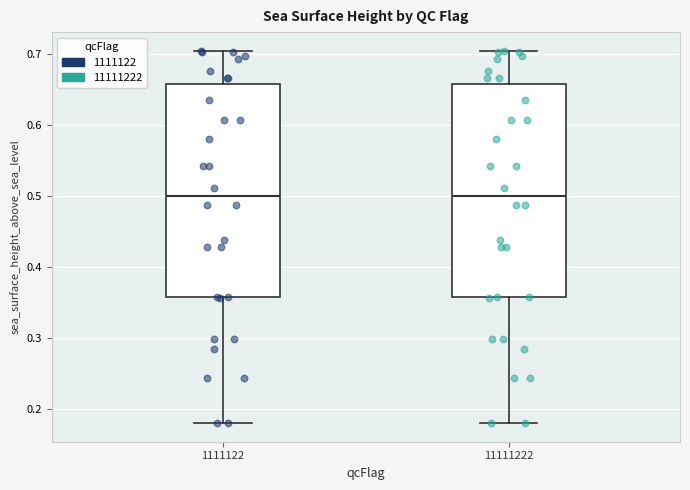

Where does the lower whisker of the box at x = 11111222 end on the y-axis? The values are not printed on the chart, so give them approximately, as read against the axis.

0.18